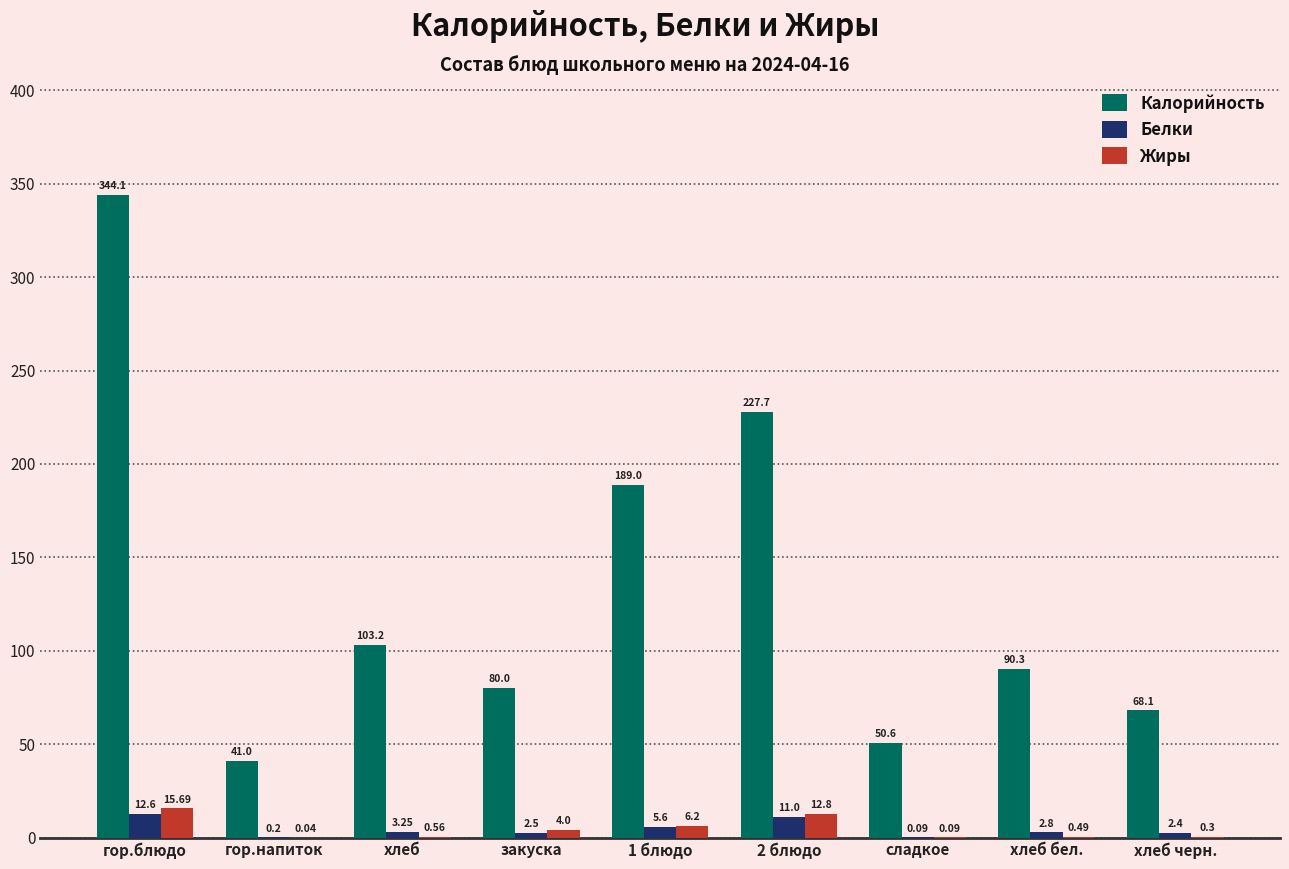

What is the sum of the Белки values at гор.напиток and сладкое?

0.3